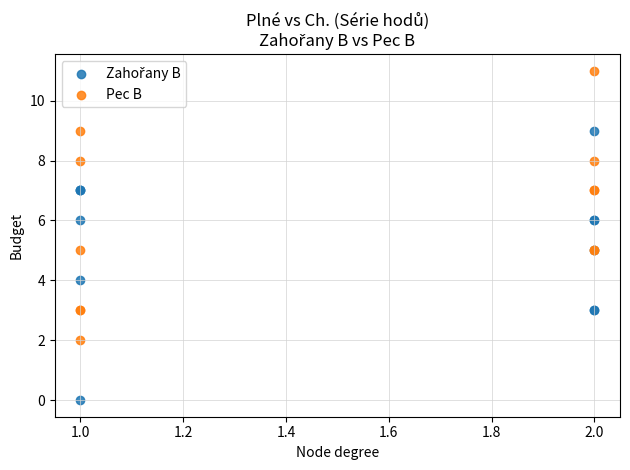

Which series reaches the maximum Y coordinate?

Pec B